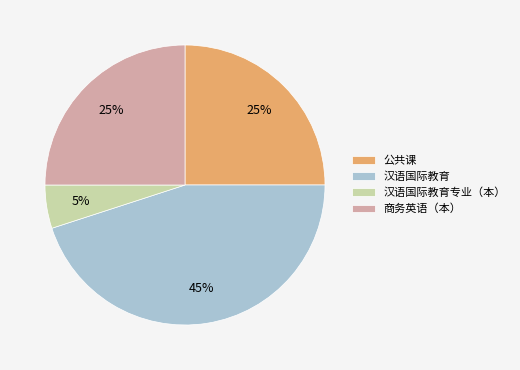

How many slices are in this pie chart?

4